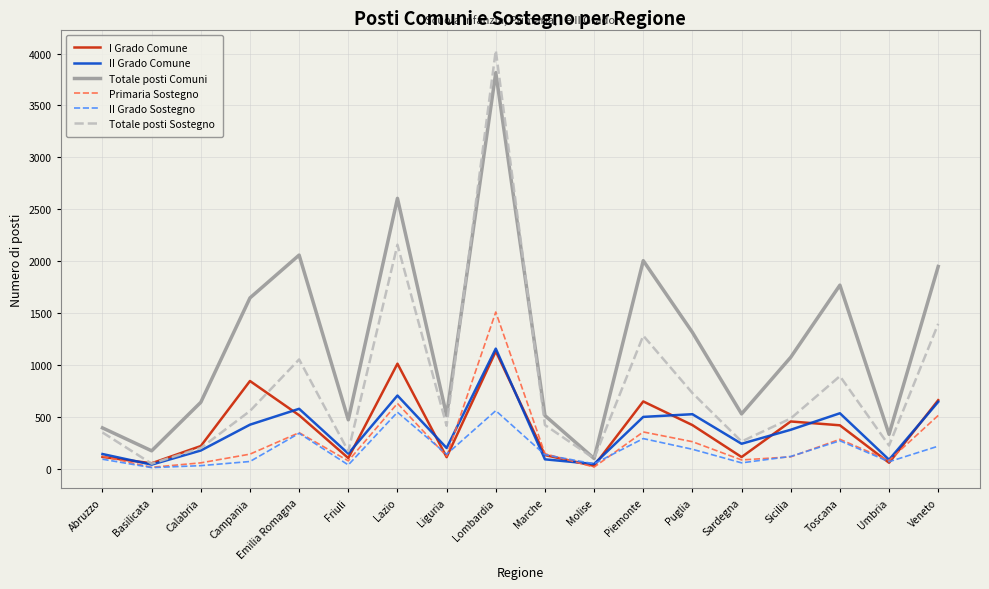

Read the Primaria Sostegno value at Campania.

139